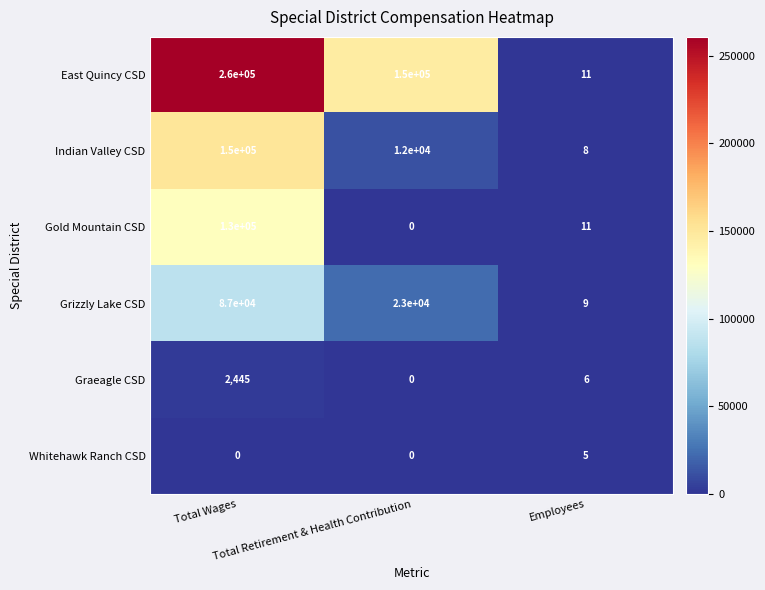

What is the lowest value of the Grizzly Lake CSD series?

9